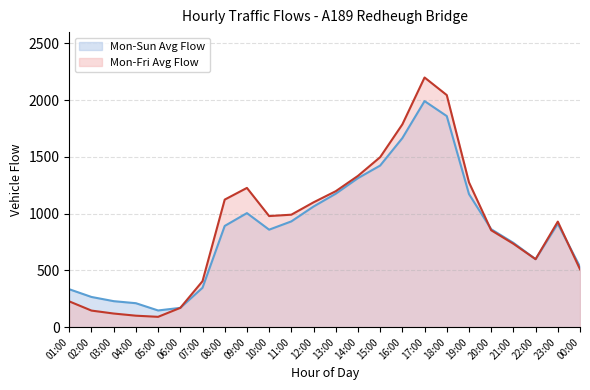

What is the minimum value for Mon-Fri Avg Flow?

91